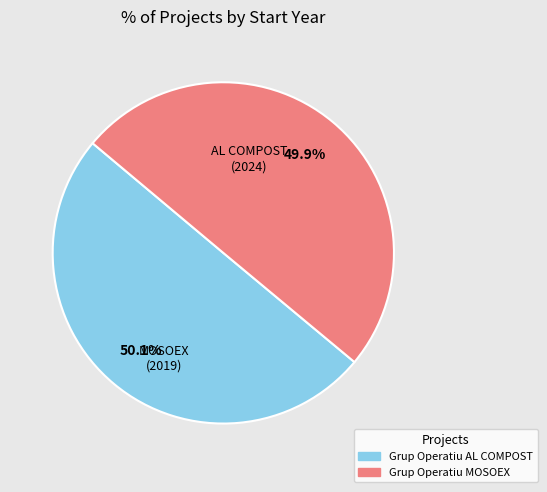

How much of the chart is everything except Grup Operatiu MOSOEX?

50.1%